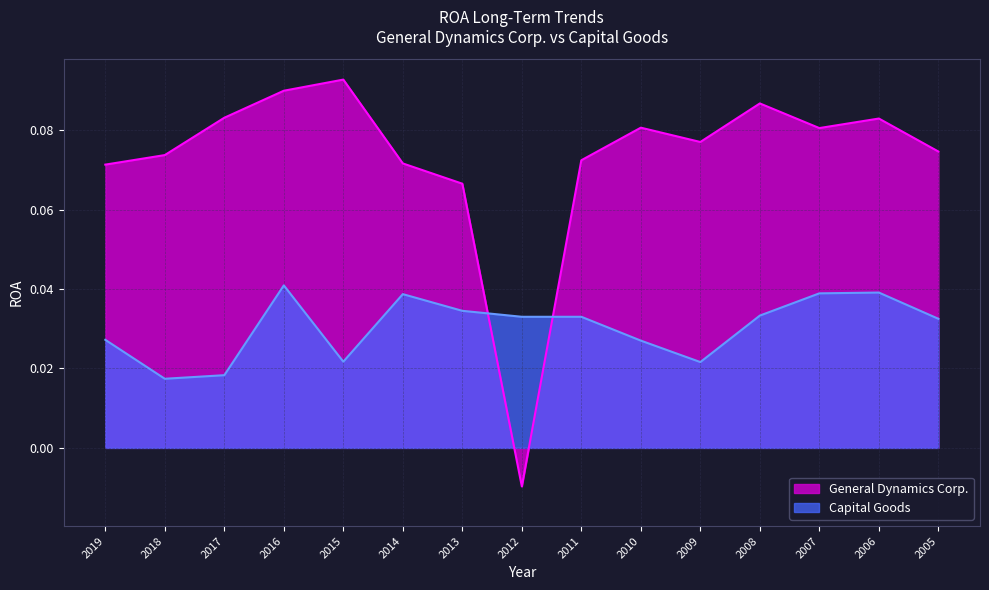

What is the value of the General Dynamics Corp. point at the 2nd from the left?

0.1